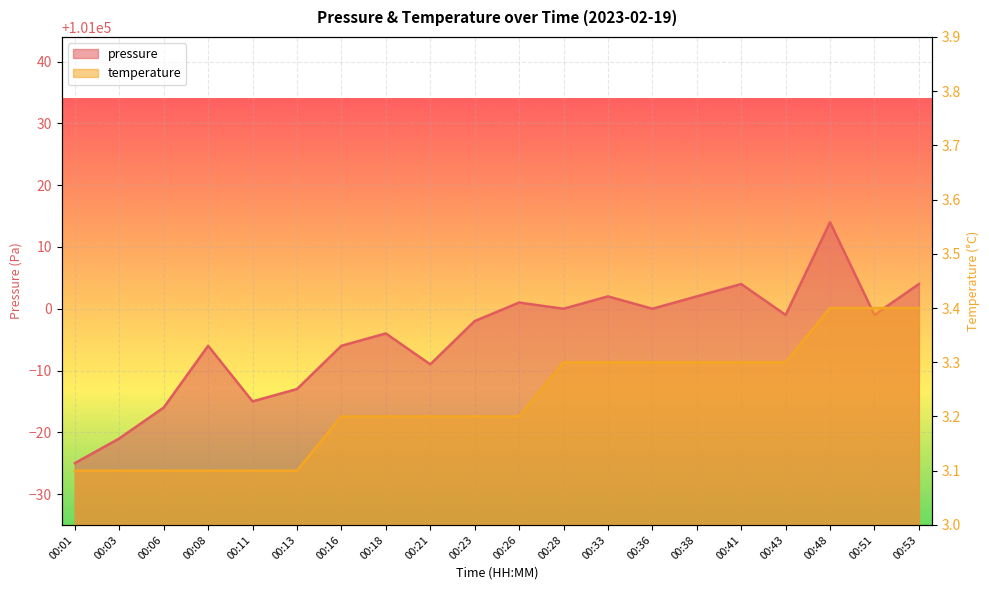

Read the pressure value at 00:23.

100998.0